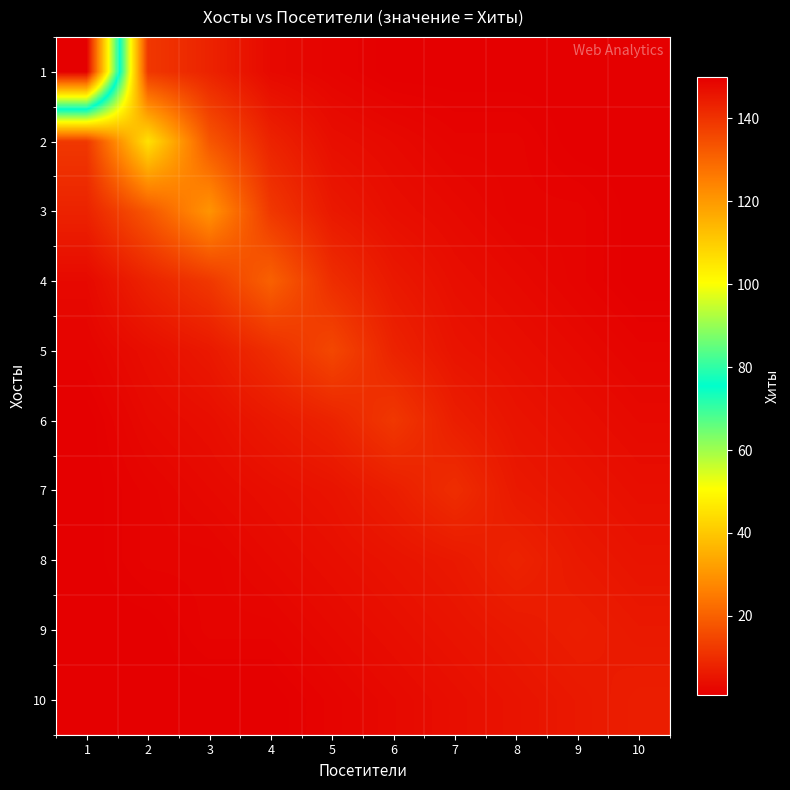

Count the number of data series in this chart.

10